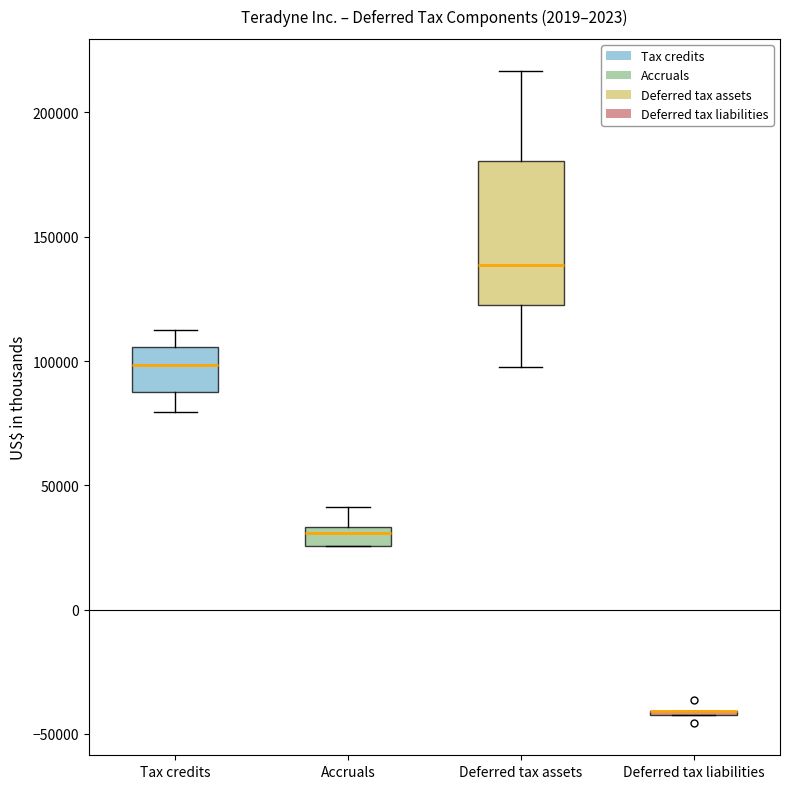

Reading left to right, read every box against the y-axis: the position of its median line, the range the box covers, and the ends of its whiskers. The values are not printed on the chart, so give them approximately, as read against the axis.

Tax credits: median 100000, box 90000 to 105000, whiskers 80000 to 115000
Accruals: median 30000, box 25000 to 35000, whiskers 25000 to 40000
Deferred tax assets: median 140000, box 125000 to 180000, whiskers 100000 to 215000
Deferred tax liabilities: box collapsed to a line at -40000, whiskers -40000 to -40000